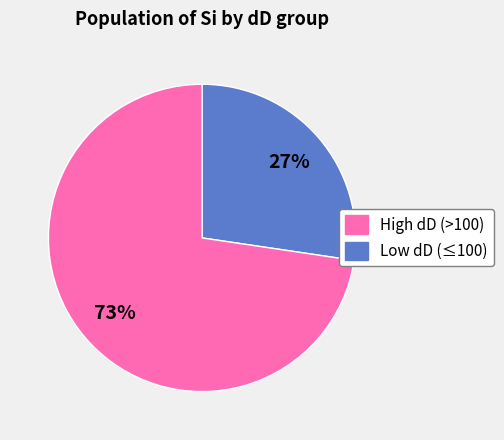

Is there a majority slice in this chart?

Yes